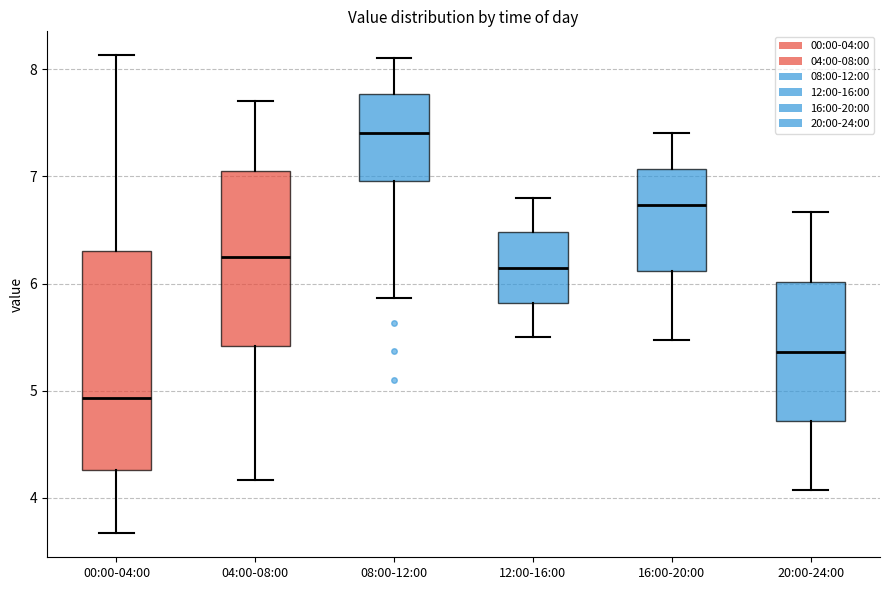

Reading left to right, read every box against the y-axis: the position of its median line, the range the box covers, and the ends of its whiskers. The values are not printed on the chart, so give them approximately, as read against the axis.

00:00-04:00: median 4.9, box 4.3 to 6.3, whiskers 3.7 to 8.1
04:00-08:00: median 6.3, box 5.4 to 7.0, whiskers 4.2 to 7.7
08:00-12:00: median 7.4, box 7.0 to 7.8, whiskers 5.9 to 8.1
12:00-16:00: median 6.2, box 5.8 to 6.5, whiskers 5.5 to 6.8
16:00-20:00: median 6.7, box 6.1 to 7.1, whiskers 5.5 to 7.4
20:00-24:00: median 5.4, box 4.7 to 6.0, whiskers 4.1 to 6.7